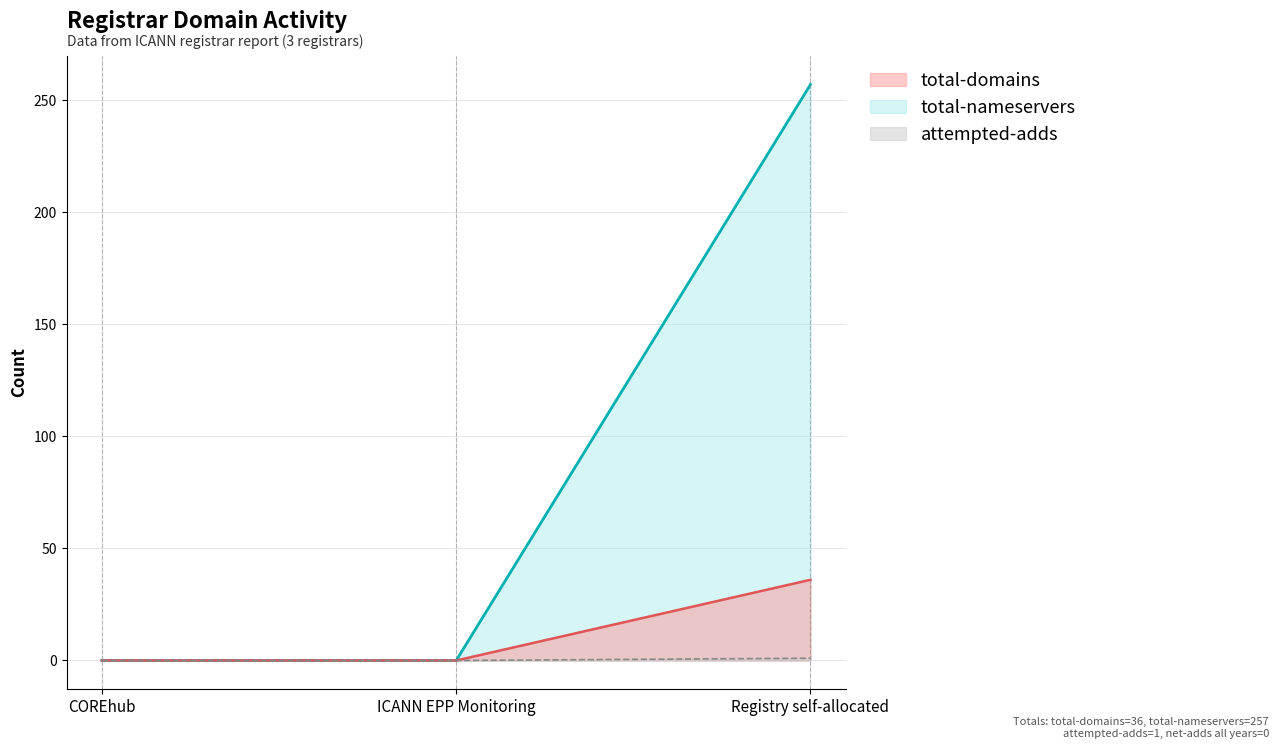

Which has a higher value, COREhub or Registry self-allocated?

Registry self-allocated